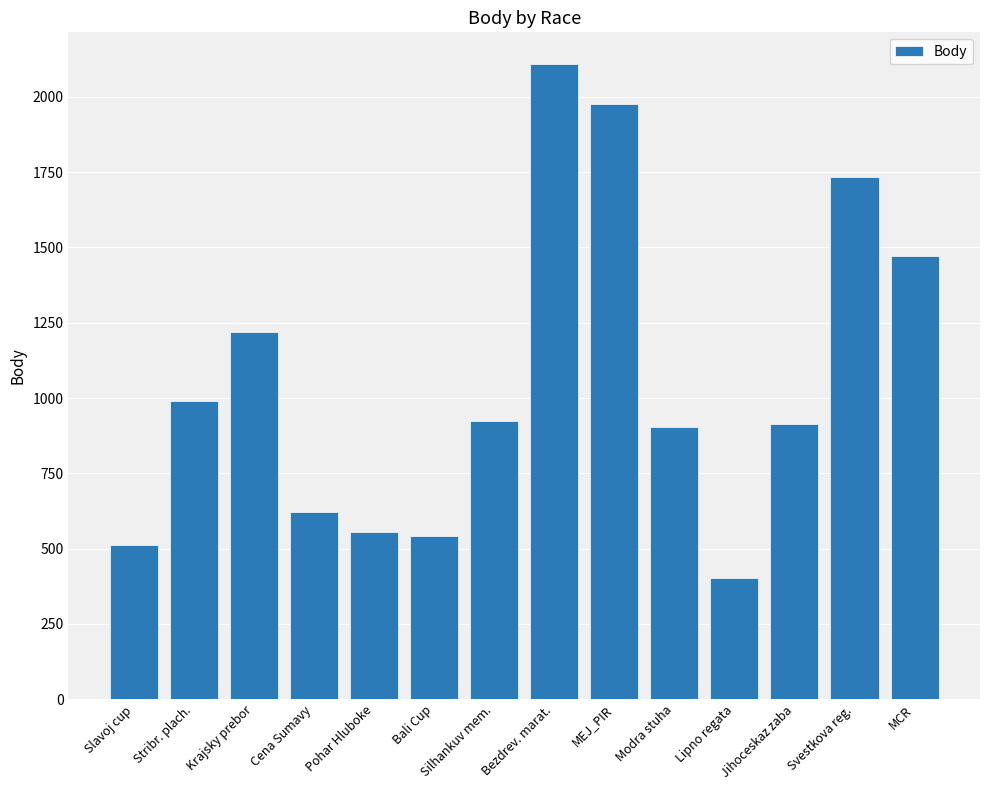

What is the minimum value shown in the chart?

404